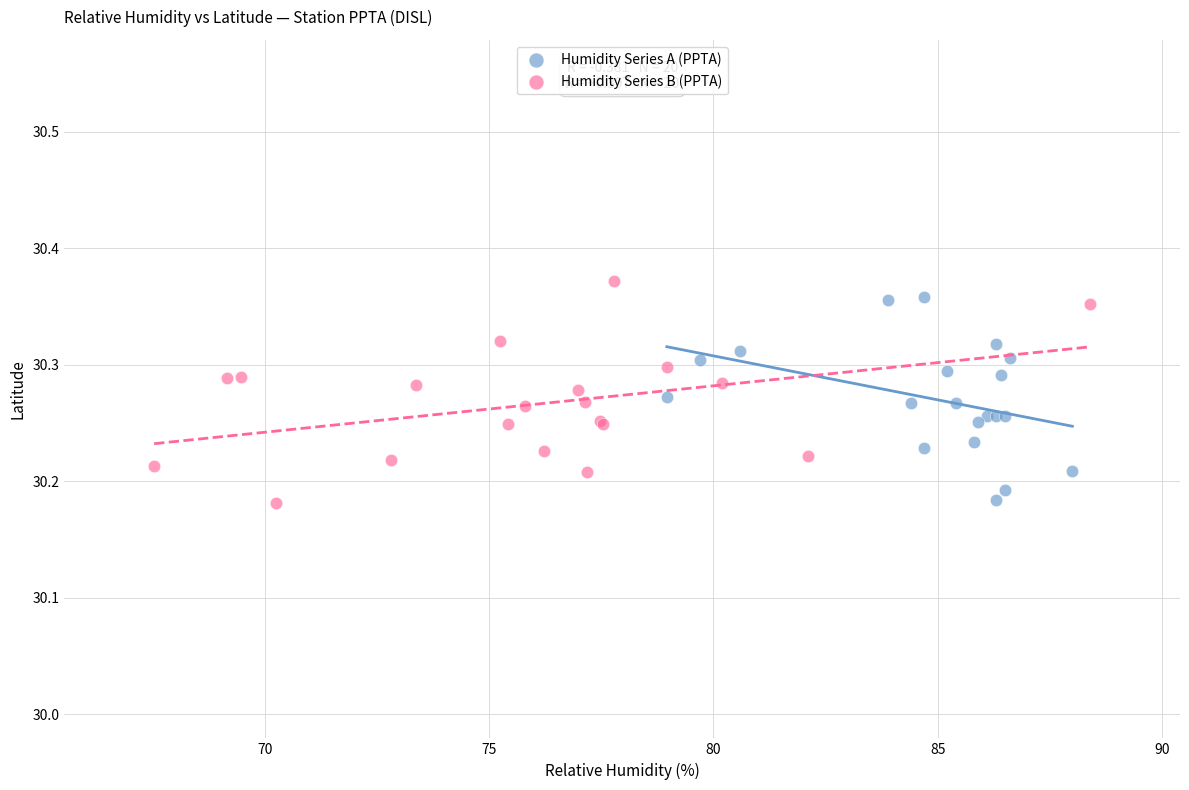

What are all the series names shown in the legend?

Humidity Series A (PPTA), Humidity Series B (PPTA)